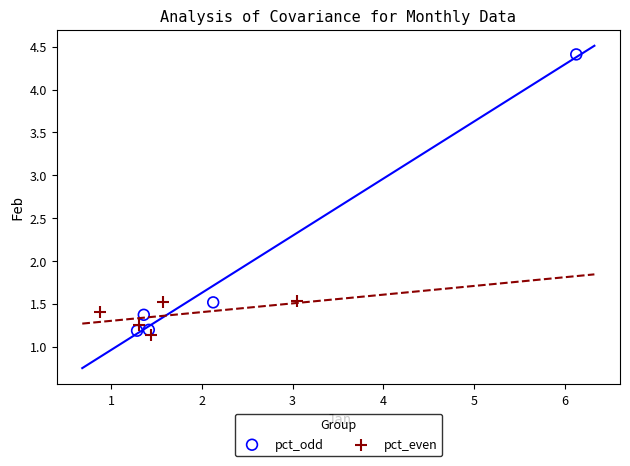

Which series contains the highest Y value?

pct_odd